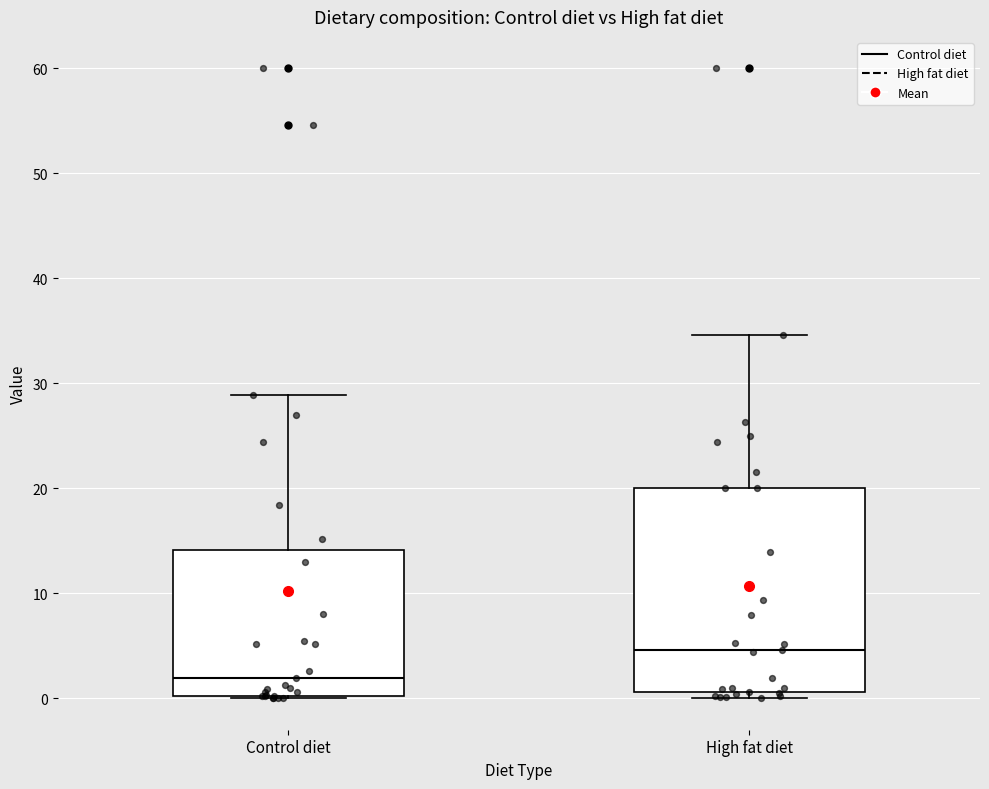

Where does the median line of the box for Control diet sit on the y-axis? The values are not printed on the chart, so give them approximately, as read against the axis.

2